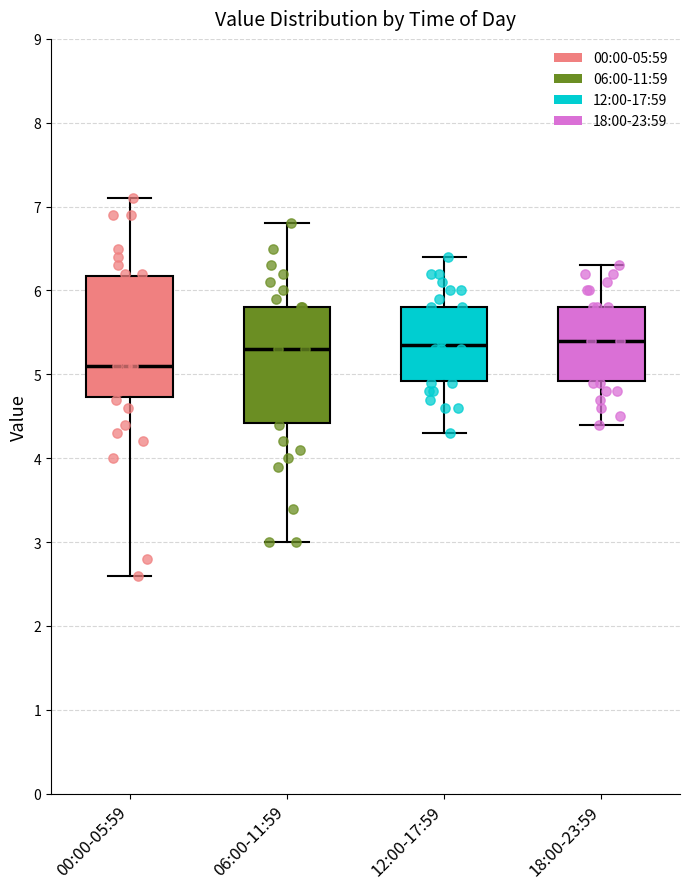

Where is the lower edge of the box for 06:00-11:59 on the y-axis? The values are not printed on the chart, so give them approximately, as read against the axis.

4.4